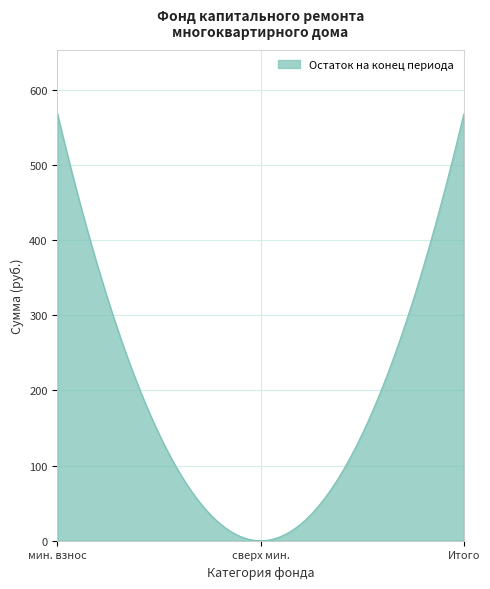

What is the maximum value shown in the chart?

567.7